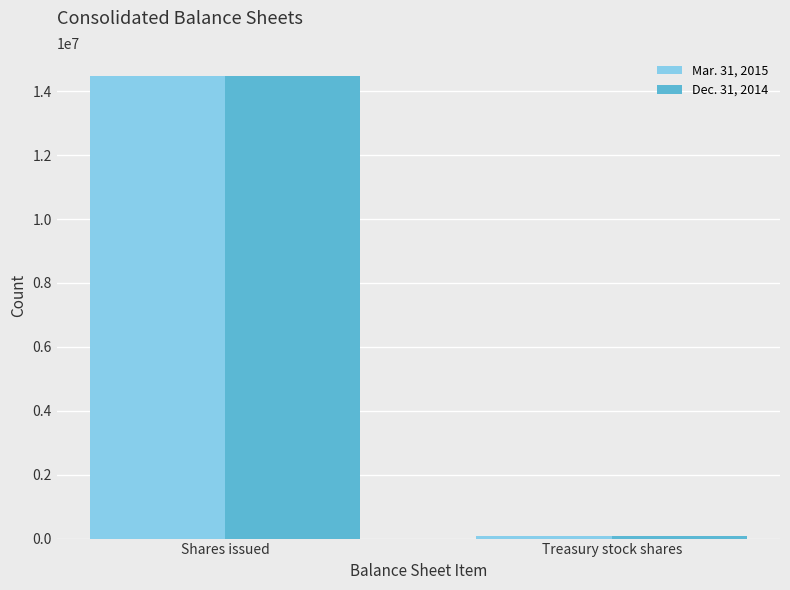

What is the value of the Dec. 31, 2014 bar at the 2nd from the left?

69066